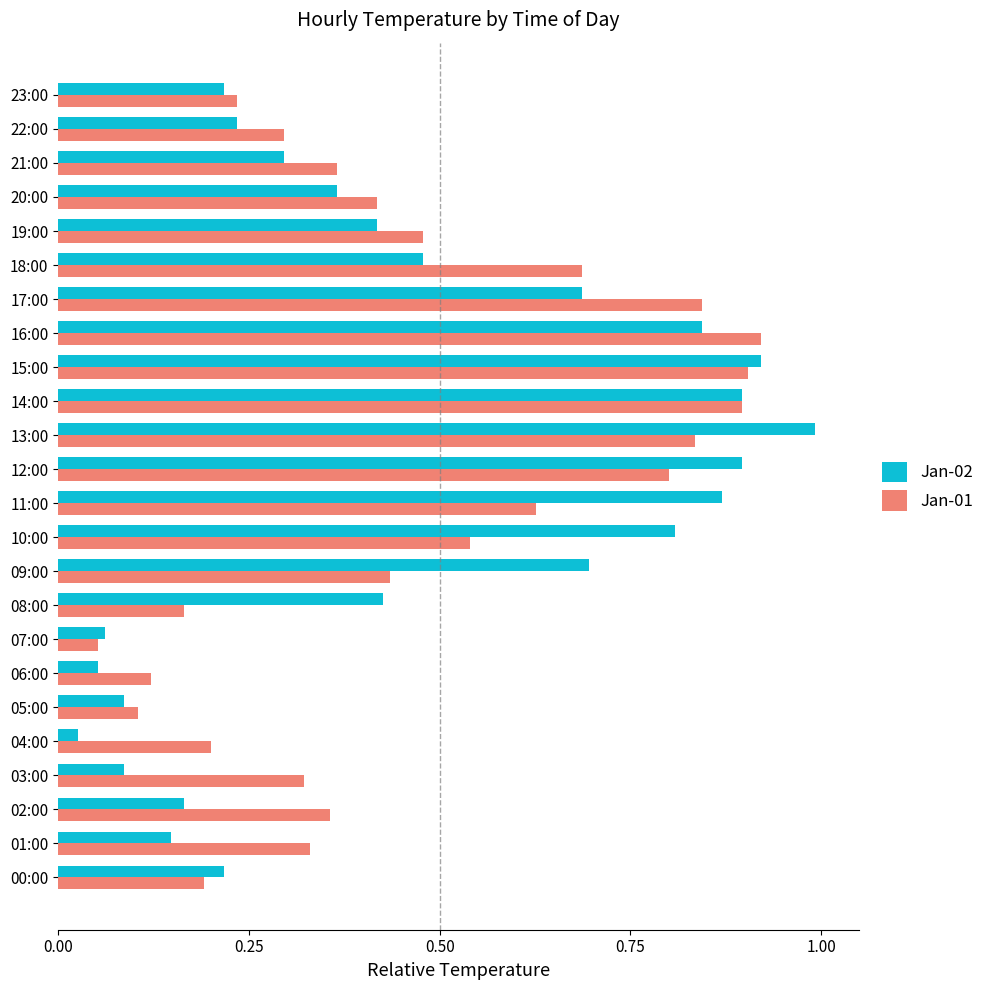

At which label does Jan-02 reach its peak?

13:00